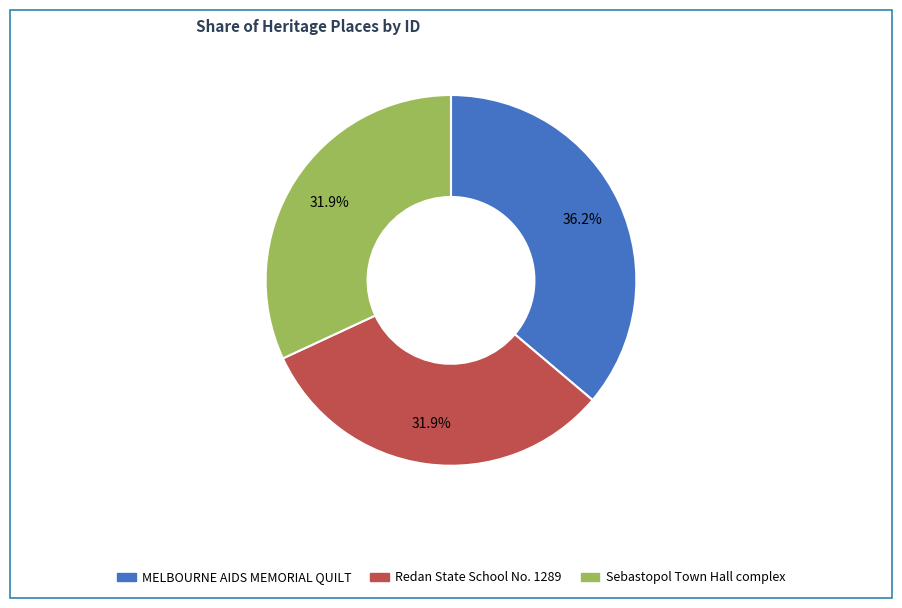

How many slices are in this pie chart?

3